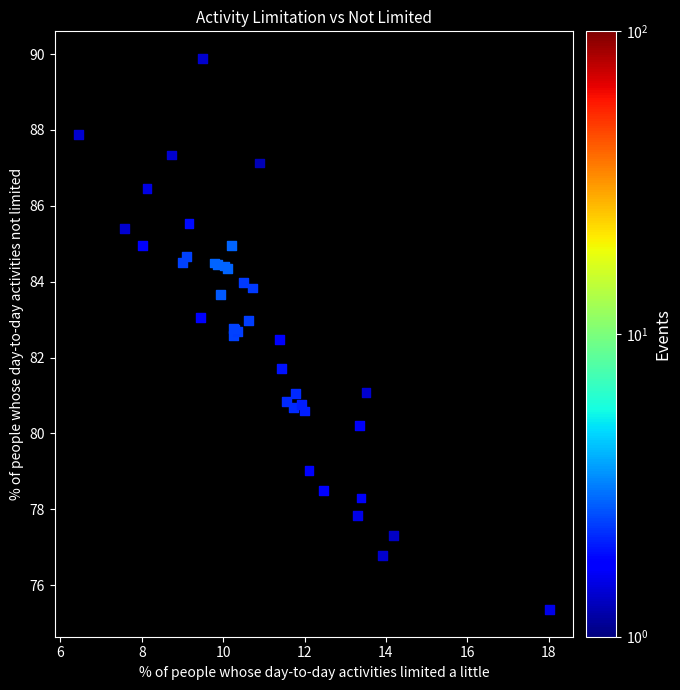

What Y value in the scatter plot is closest to 82?

81.7